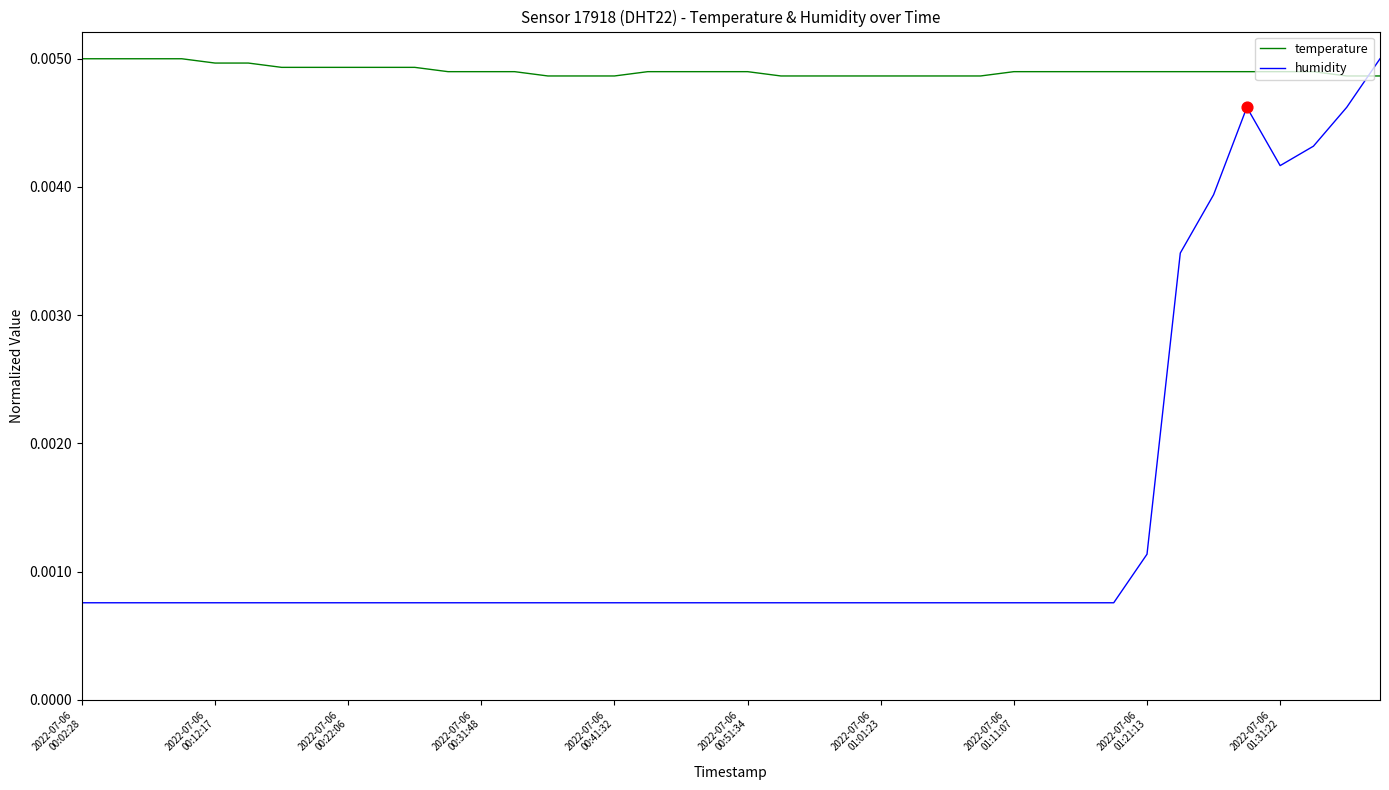

What are all the series names shown in the legend?

temperature, humidity